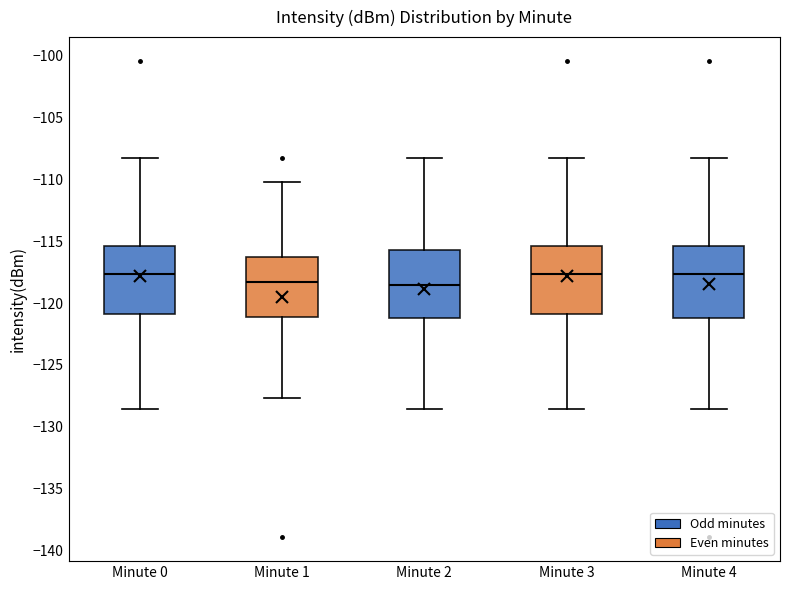

Where does the upper whisker of the box for Minute 4 end on the y-axis? The values are not printed on the chart, so give them approximately, as read against the axis.

-108.0